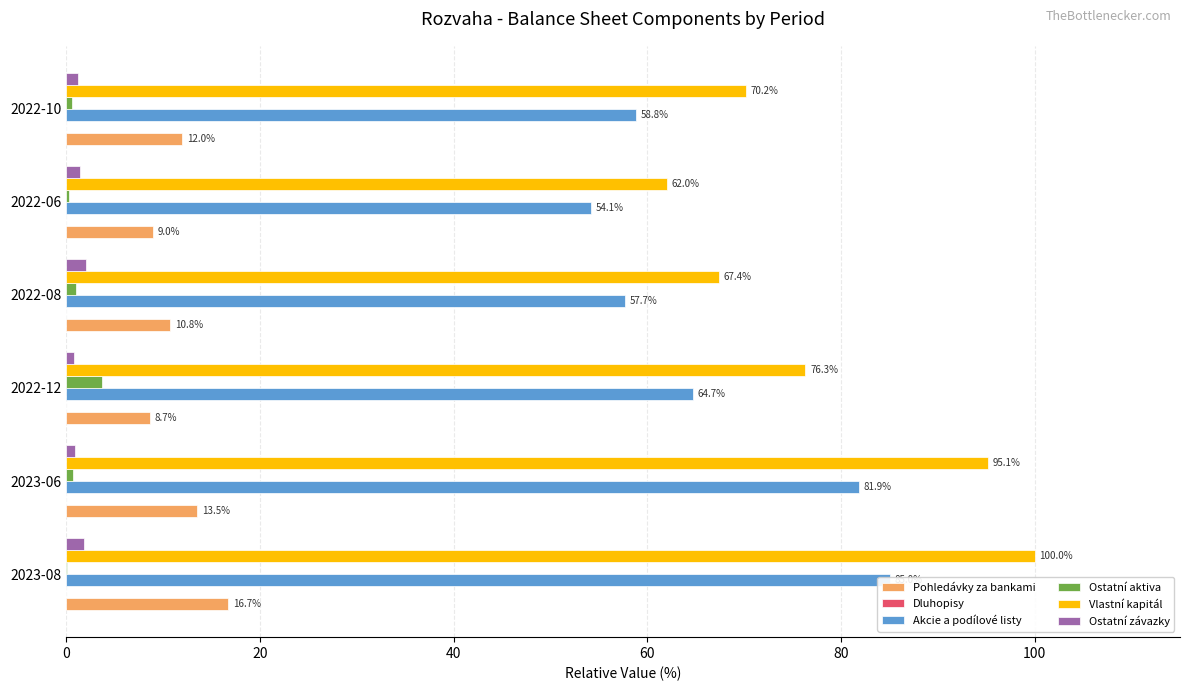

The value of Akcie a podílové listy at 2022-12 is 87.2. True or false?

False